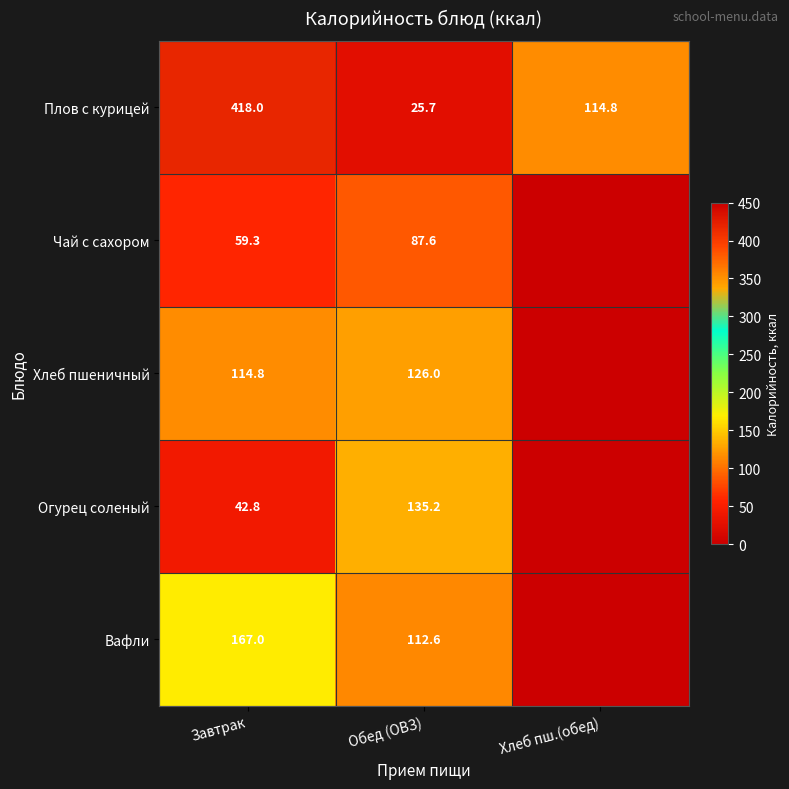

What value does the Плов с курицей series have at Завтрак?

418.0